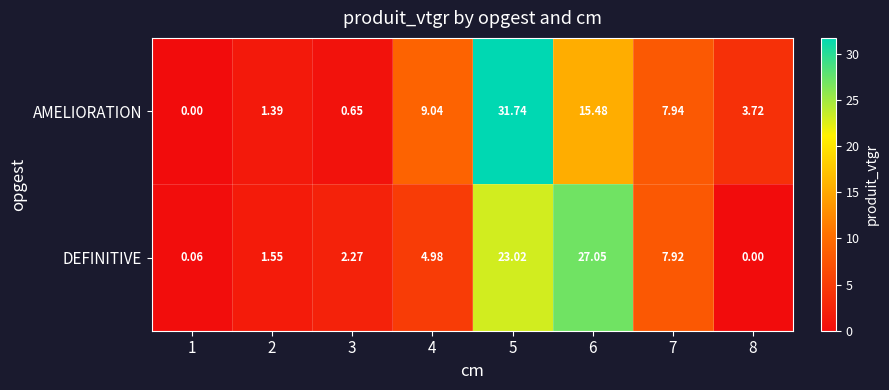

Which series changed the most between 2 and 7?

AMELIORATION